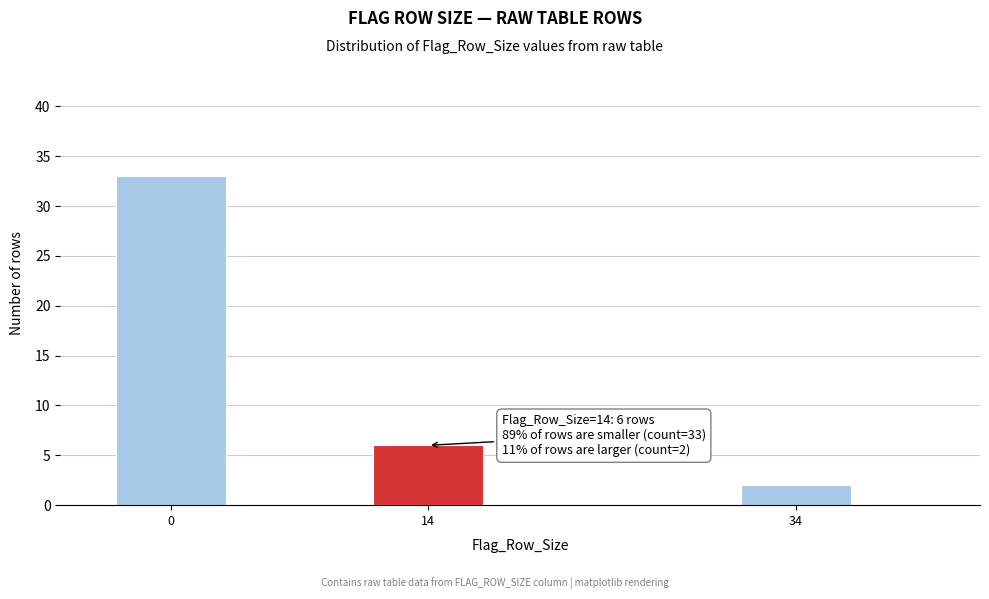

Reading right to left, transcribe all the data shown in this chart.

2	6	33